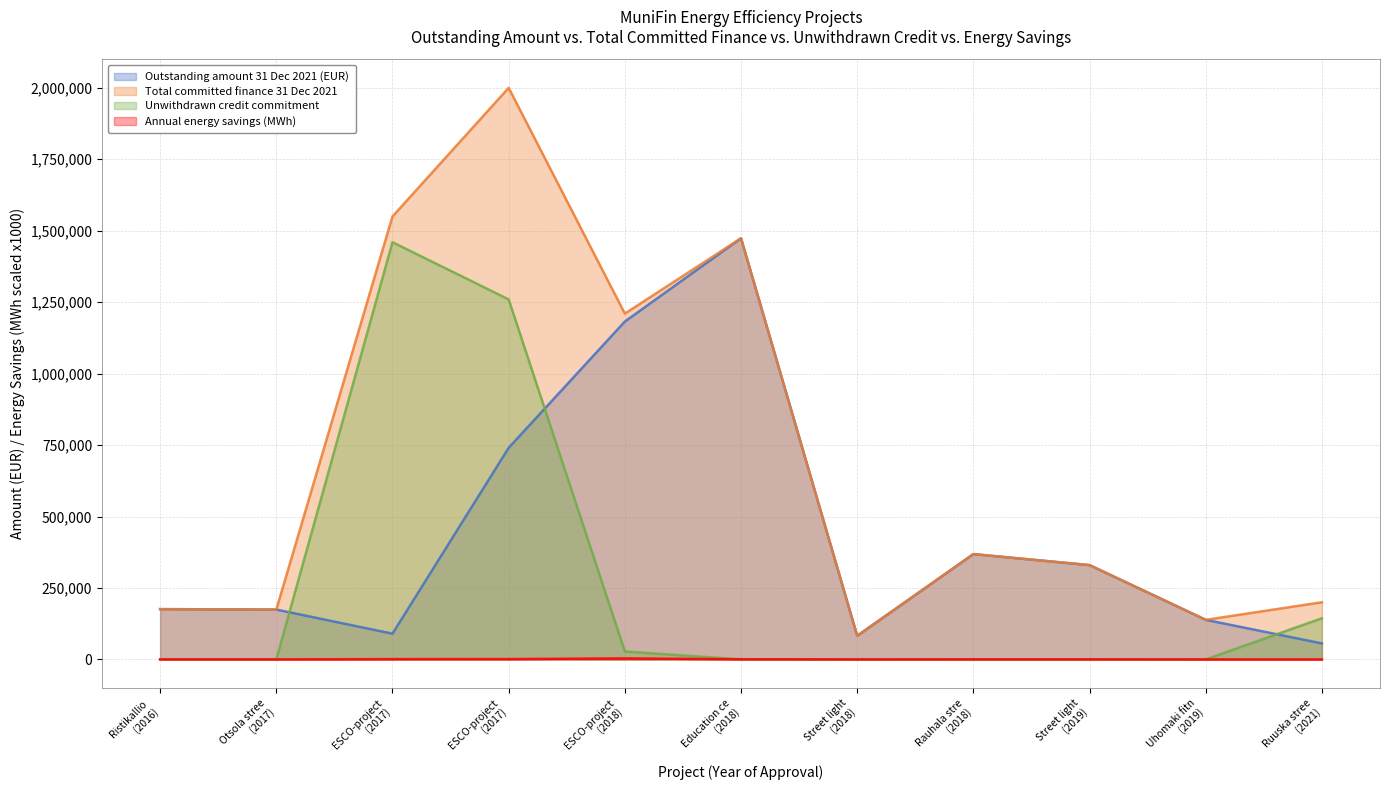

At which label does Outstanding amount 31 Dec 2021 (EUR) first exceed 175930?

Ristikallio 
(2016)